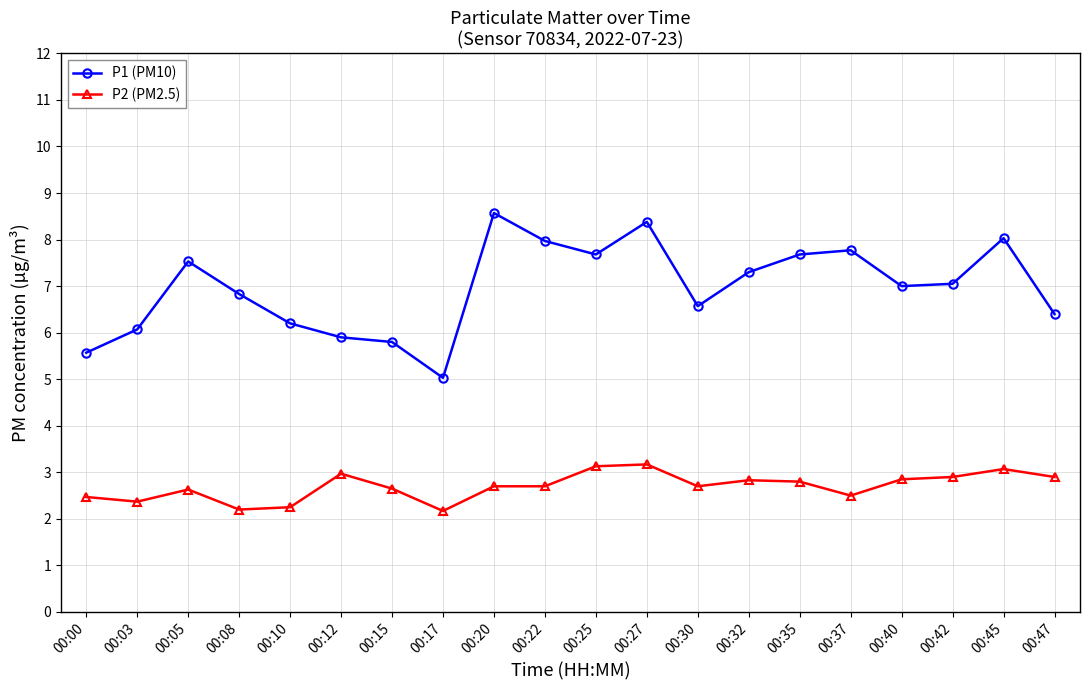

Is it true that P1 (PM10) equals 3.1 at 00:10?

False